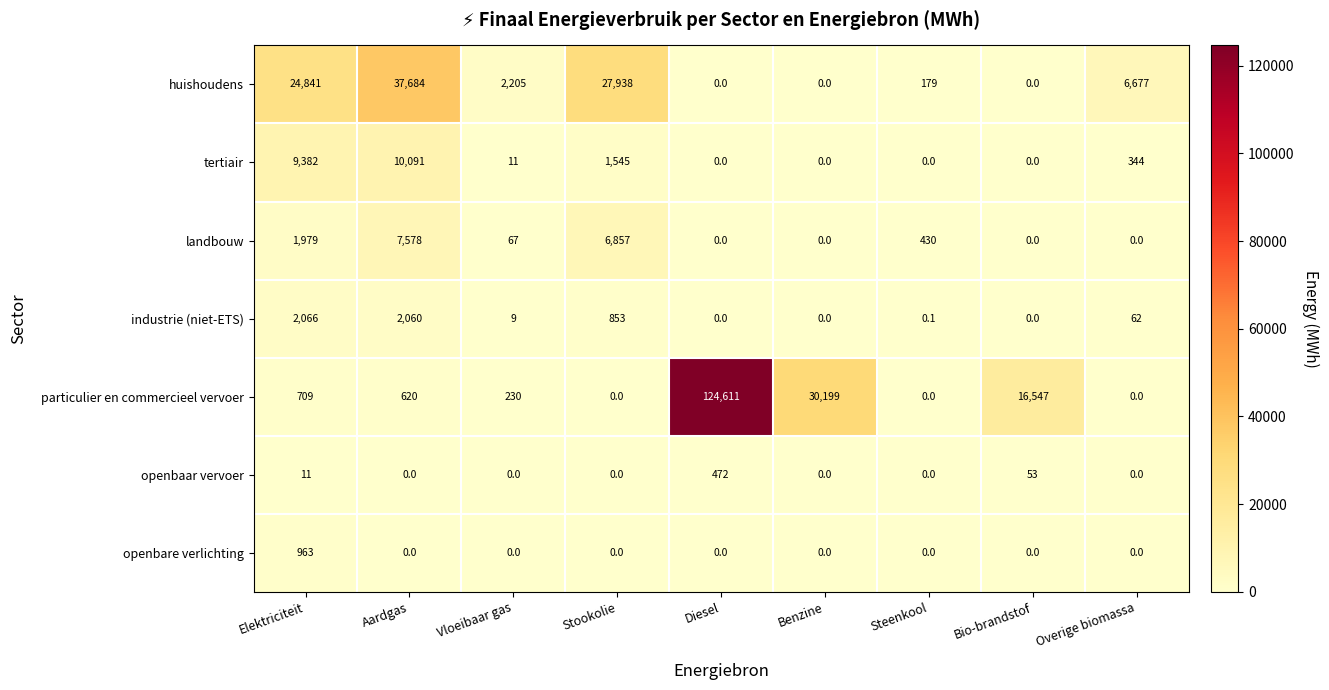

Which label corresponds to the largest value in the chart?

Diesel